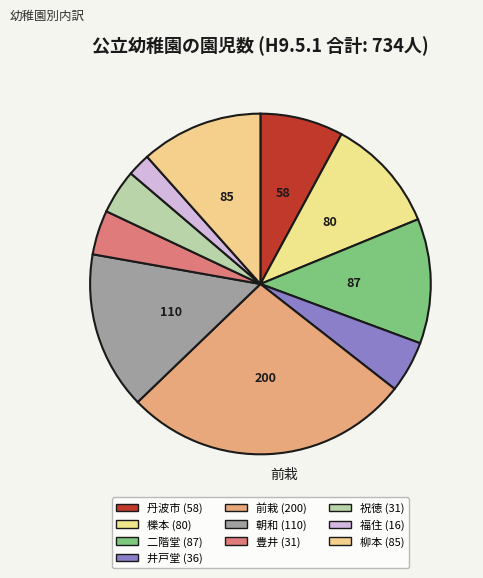

What is the total percentage of 櫟本 and 福住?

13.1%